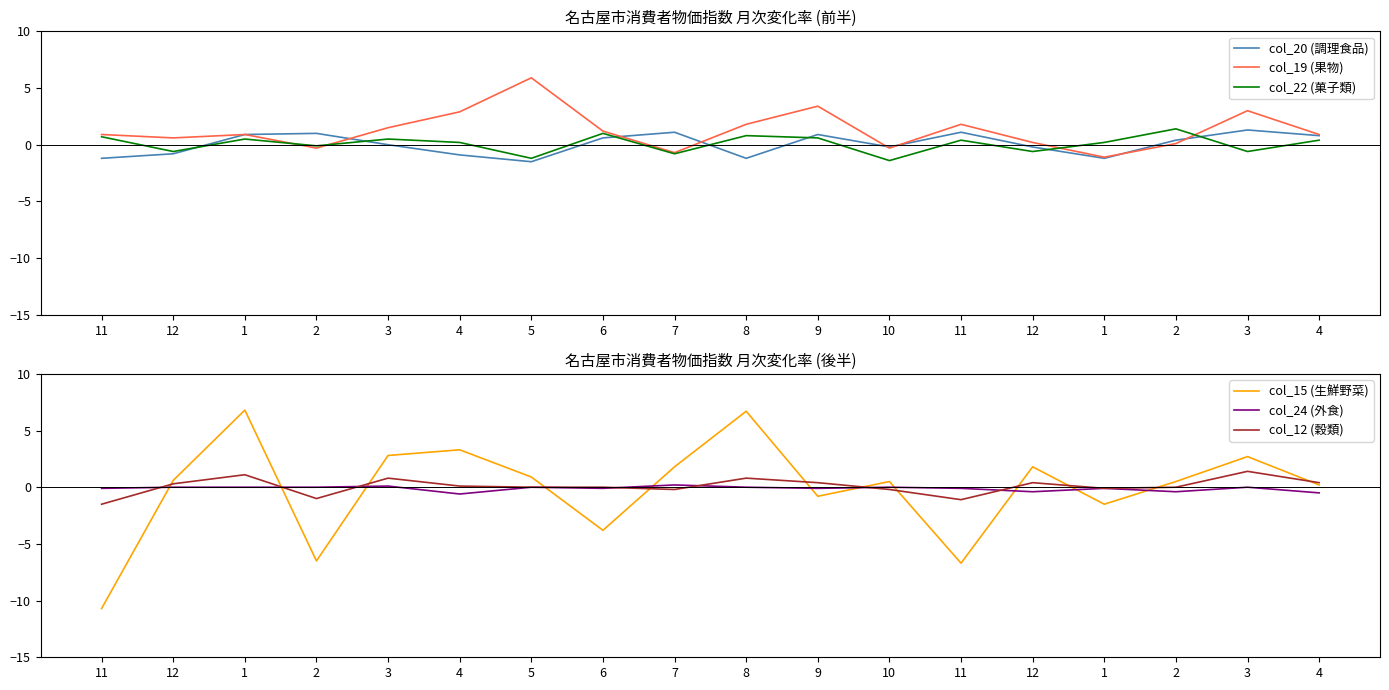

Between 6 and 9, which series saw the biggest shift?

col_15 (生鮮野菜)